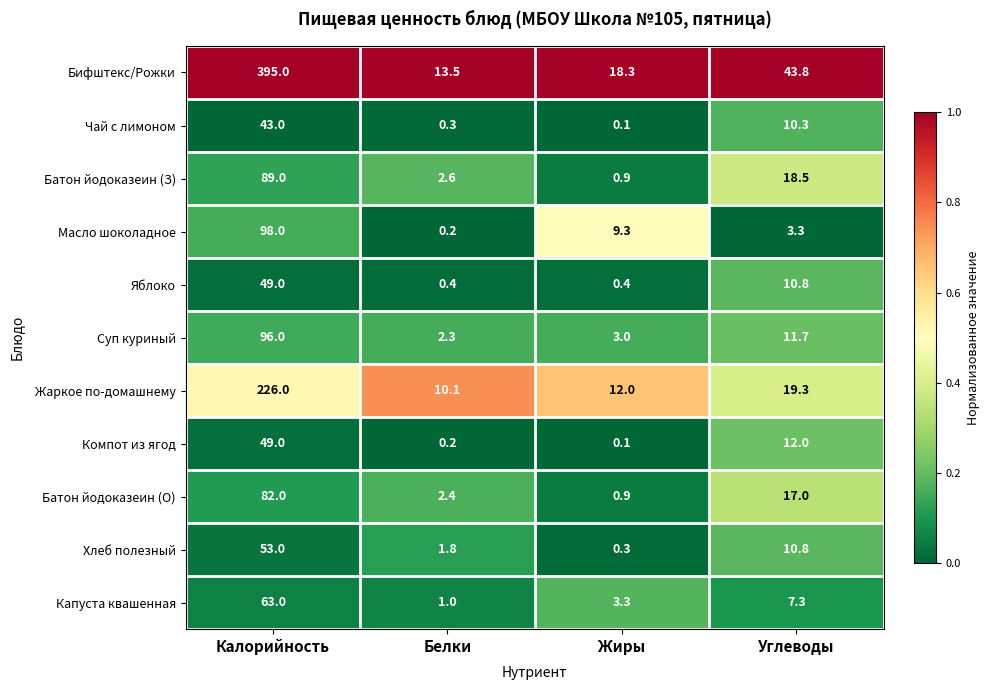

The value of Хлеб полезный at Белки is 1.1. True or false?

False